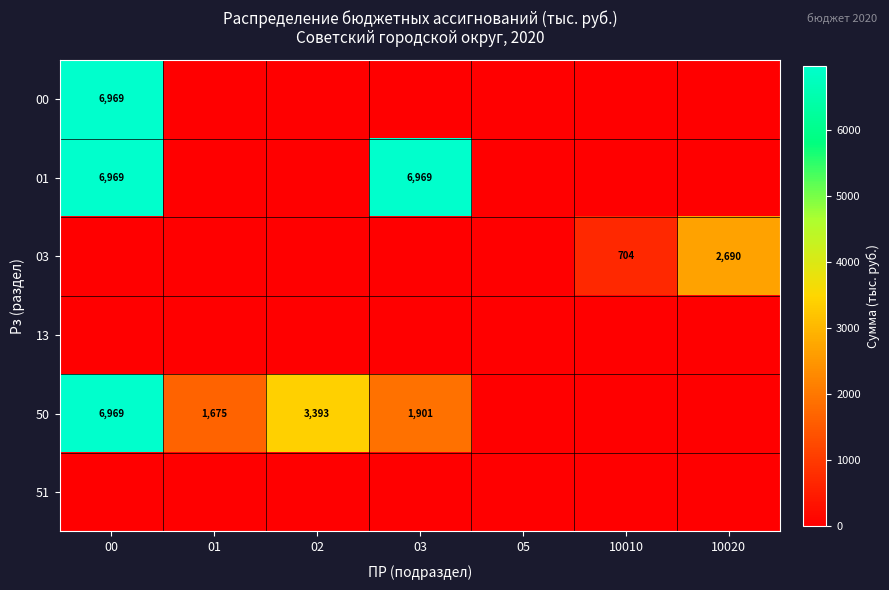

At which label is 01 closest to 3484?

01